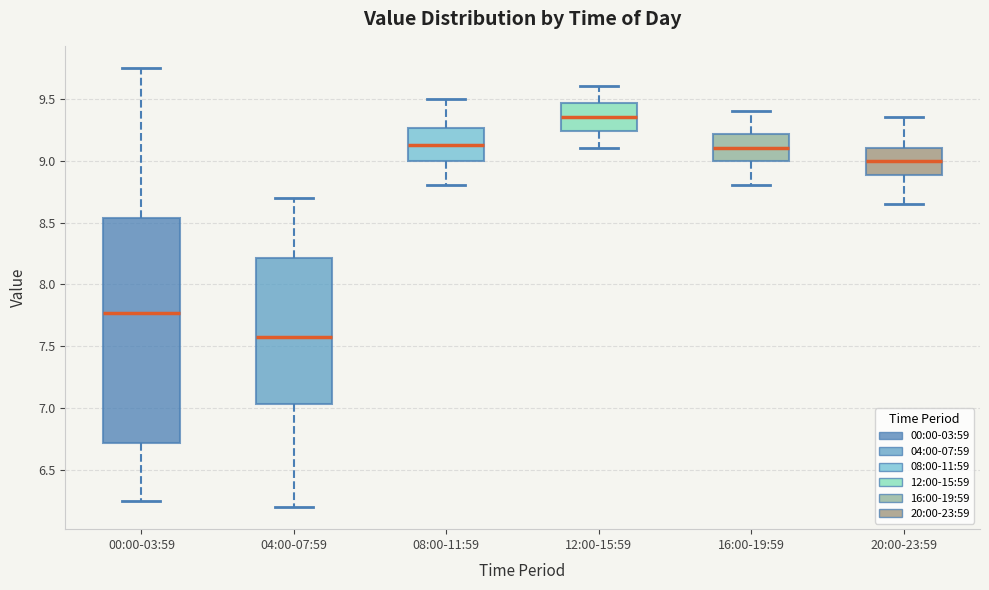

Which box is the tallest, from its lower edge to its upper edge?

00:00-03:59